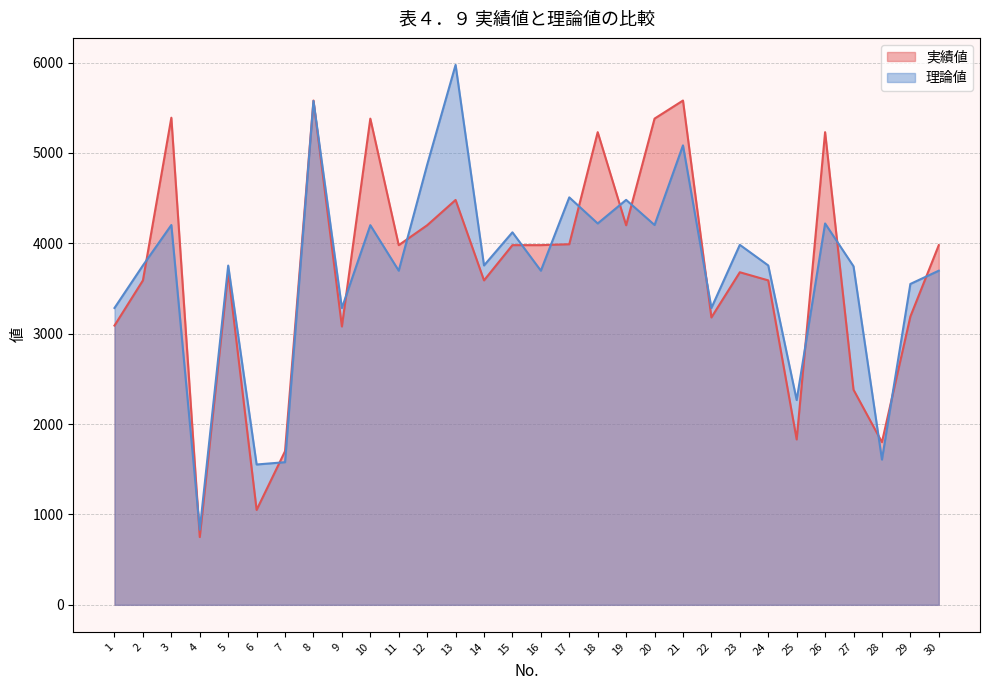

Between 5 and 24, which is larger?

5